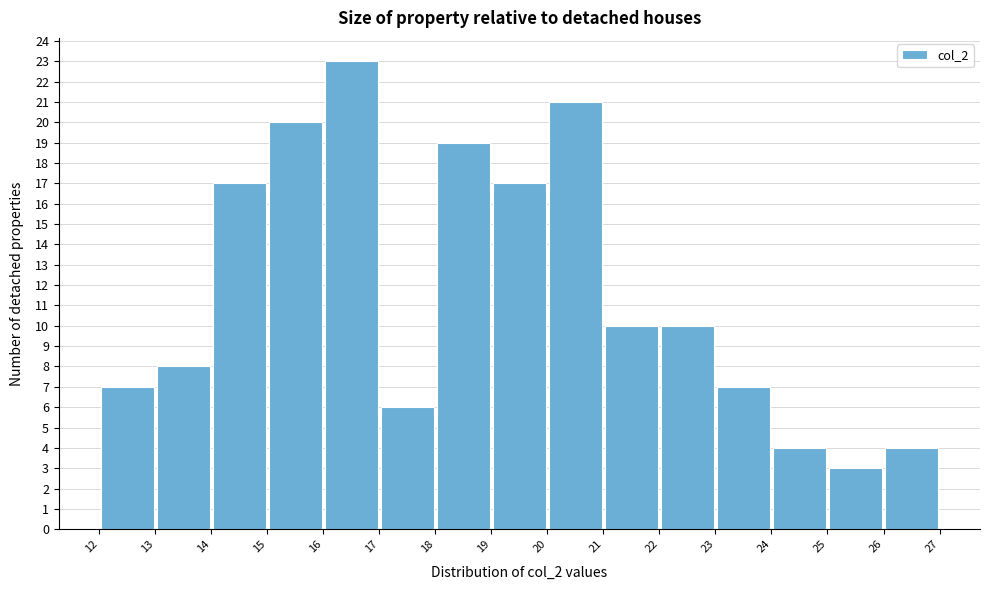

Reading left to right, list every bar in this chart as the range it spans on the x-axis followed by its height. The values are not printed on the chart, so give them approximately, as read against the axis.

12 to 13: 7
13 to 14: 8
14 to 15: 17
15 to 16: 20
16 to 17: 23
17 to 18: 6
18 to 19: 19
19 to 20: 17
20 to 21: 21
21 to 22: 10
22 to 23: 10
23 to 24: 7
24 to 25: 4
25 to 26: 3
26 to 27: 4